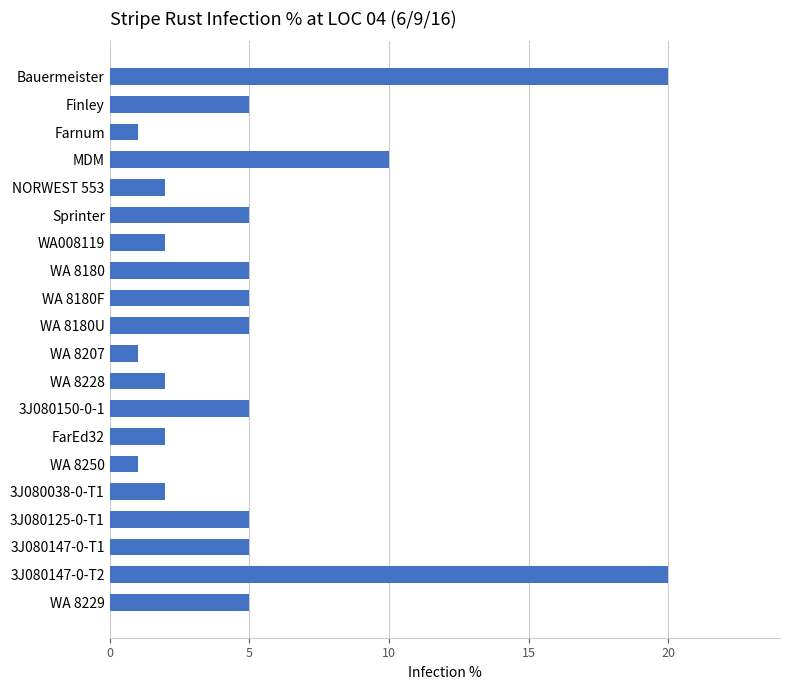

Are the bars grouped side by side (vs. stacked)?

No